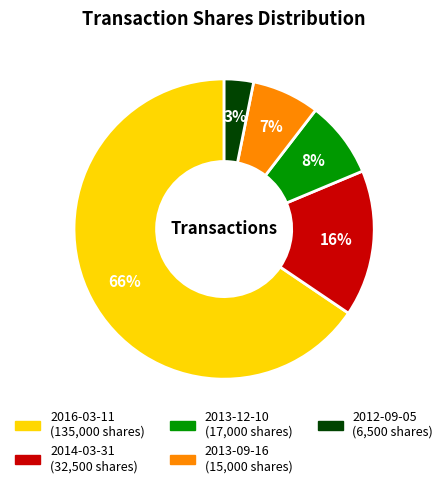

Does any single category account for the majority?

Yes